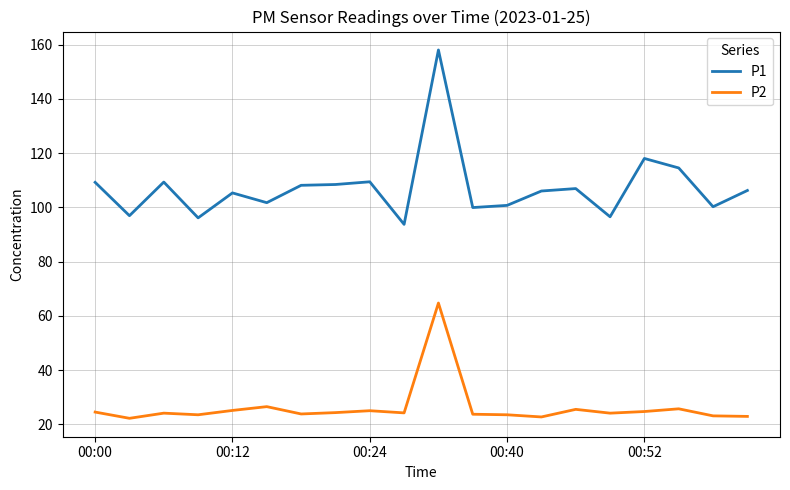

True or false: P1 has more than 2 points higher than both neighbors.

True